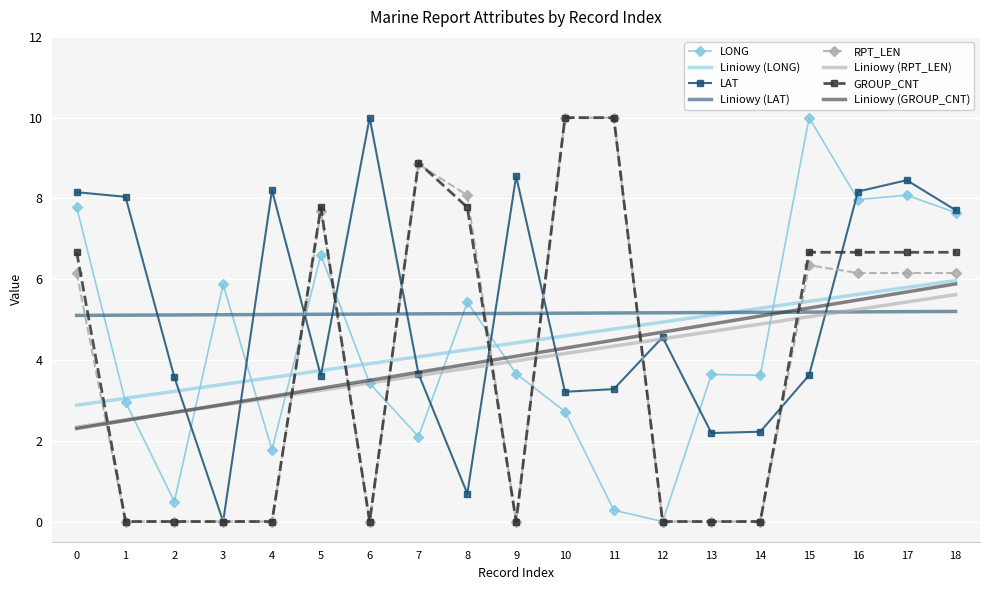

At how many categories does at least one series exceed 4?

19